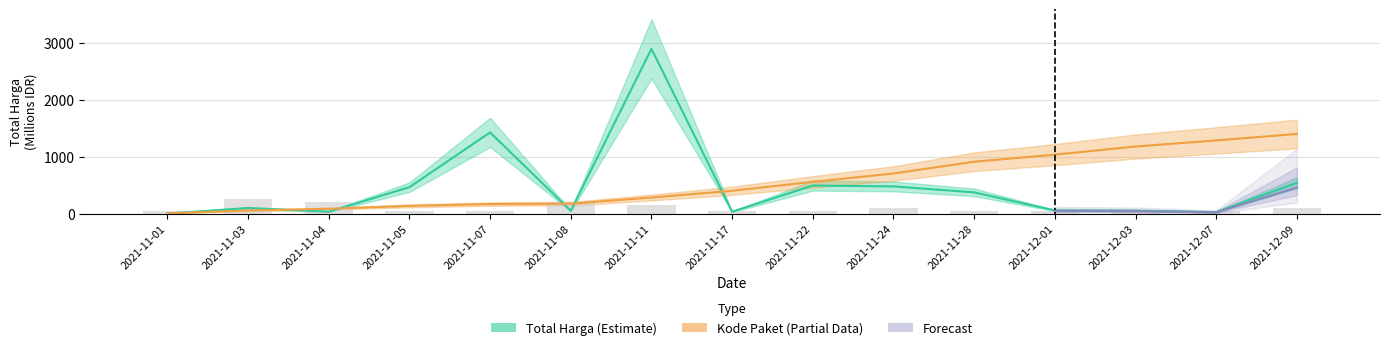

List the labels in order of Total Harga value, smallest first.

2021-11-01, 2021-12-07, 2021-11-04, 2021-11-17, 2021-11-08, 2021-12-03, 2021-12-01, 2021-11-03, 2021-11-28, 2021-11-05, 2021-11-24, 2021-11-22, 2021-12-09, 2021-11-07, 2021-11-11